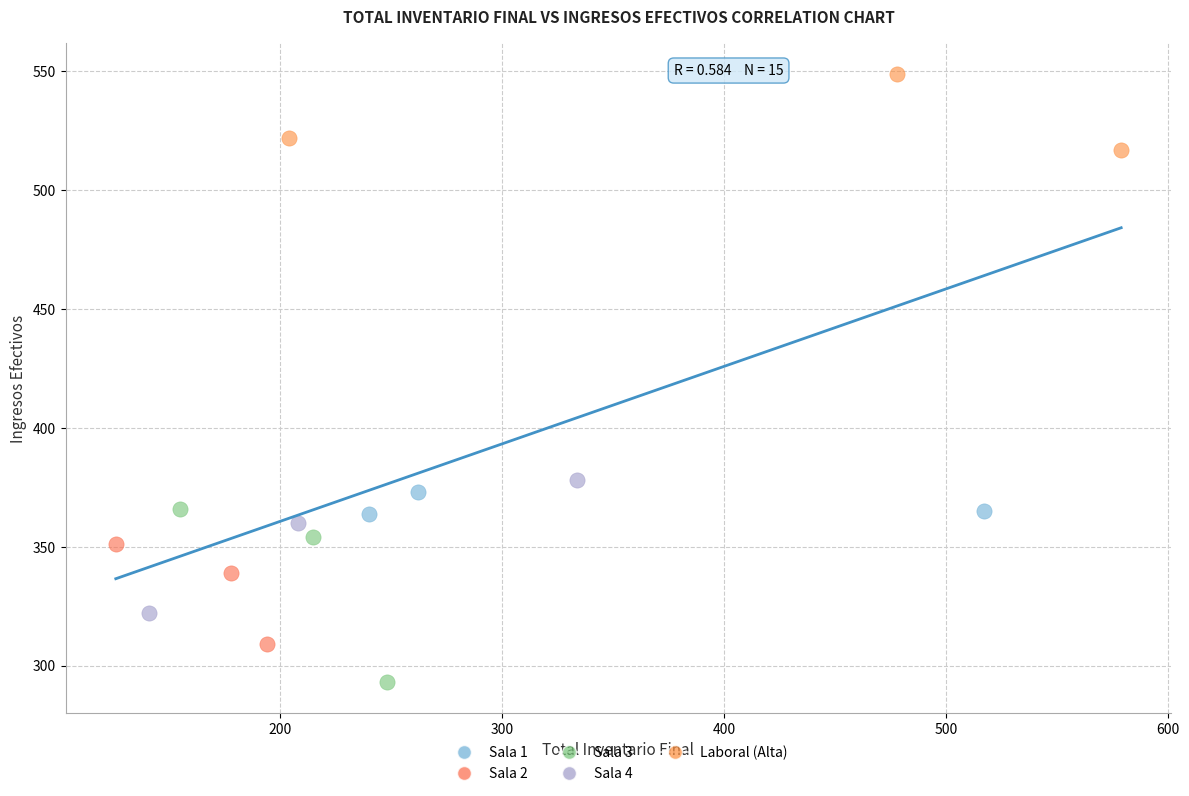

Which series contains the lowest Y value?

Sala 3